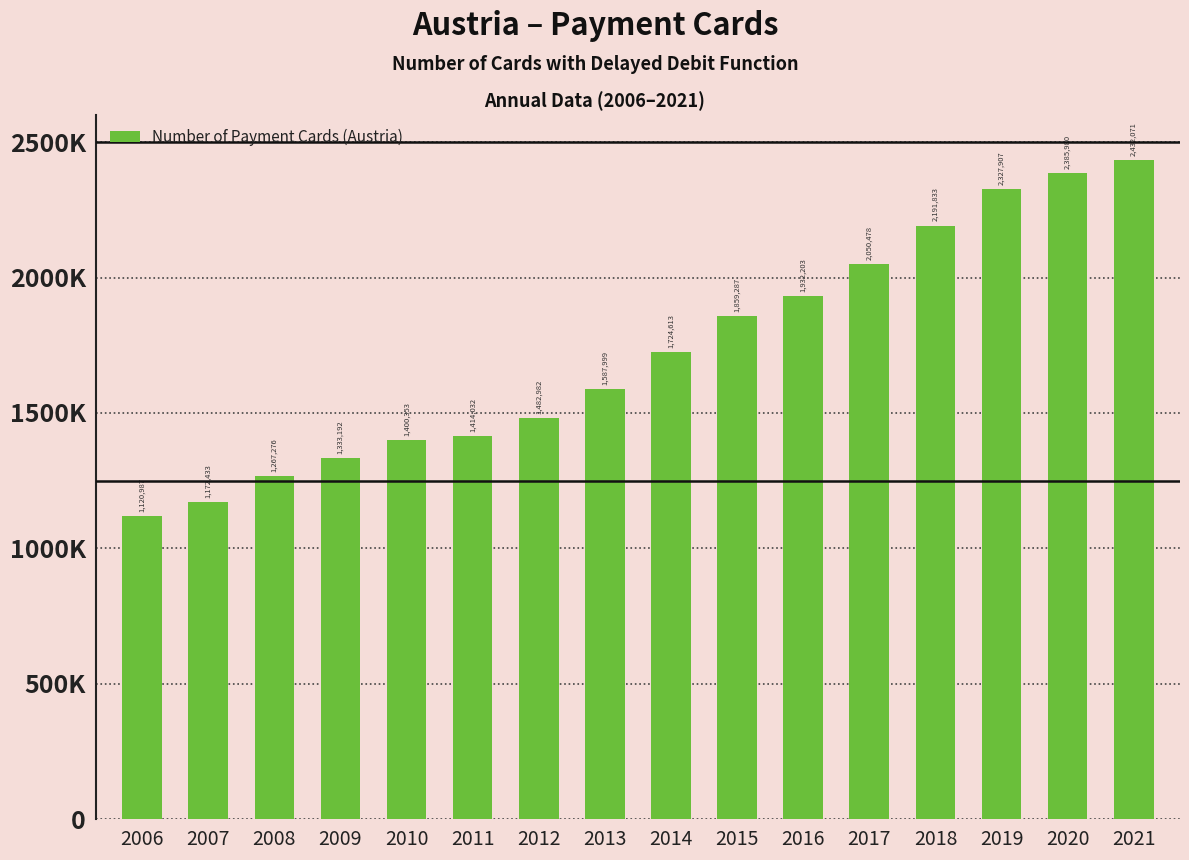

What is the value of the 11th bar from the left?

1932203